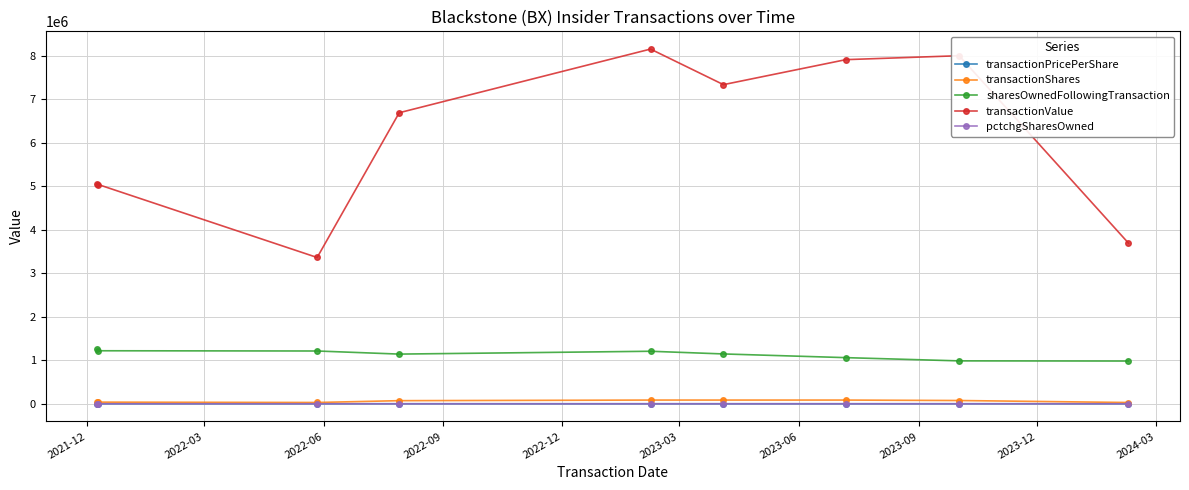

Which series has the largest total across all categories?

transactionValue